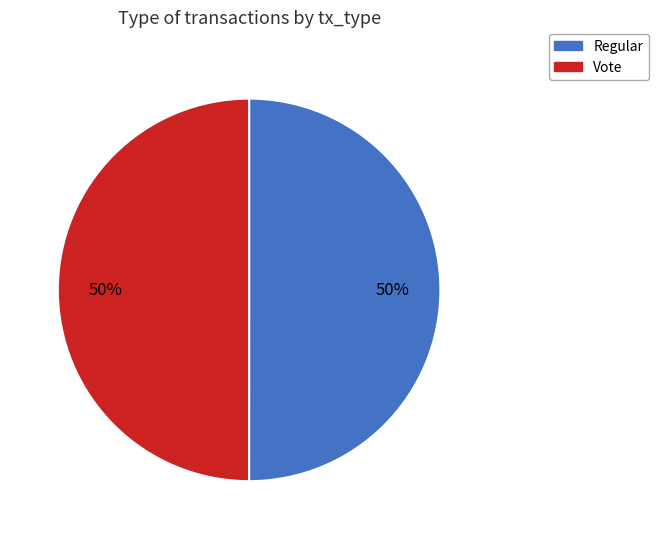

True or false: Regular accounts for 65% of the total.

False